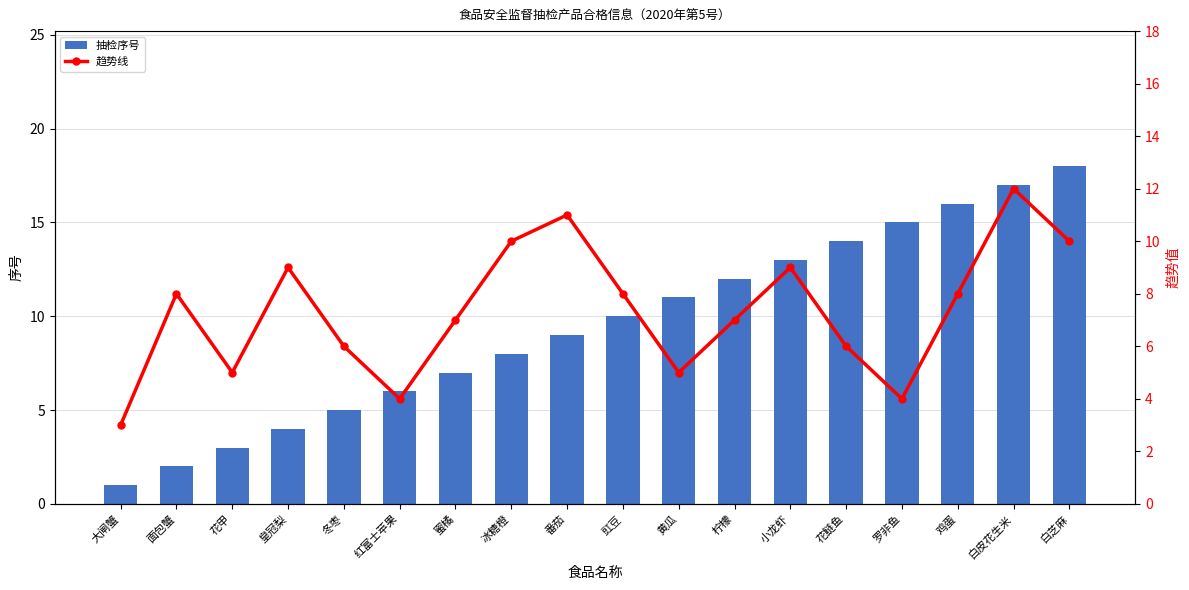

Which category has the highest value across all series?

白芝麻